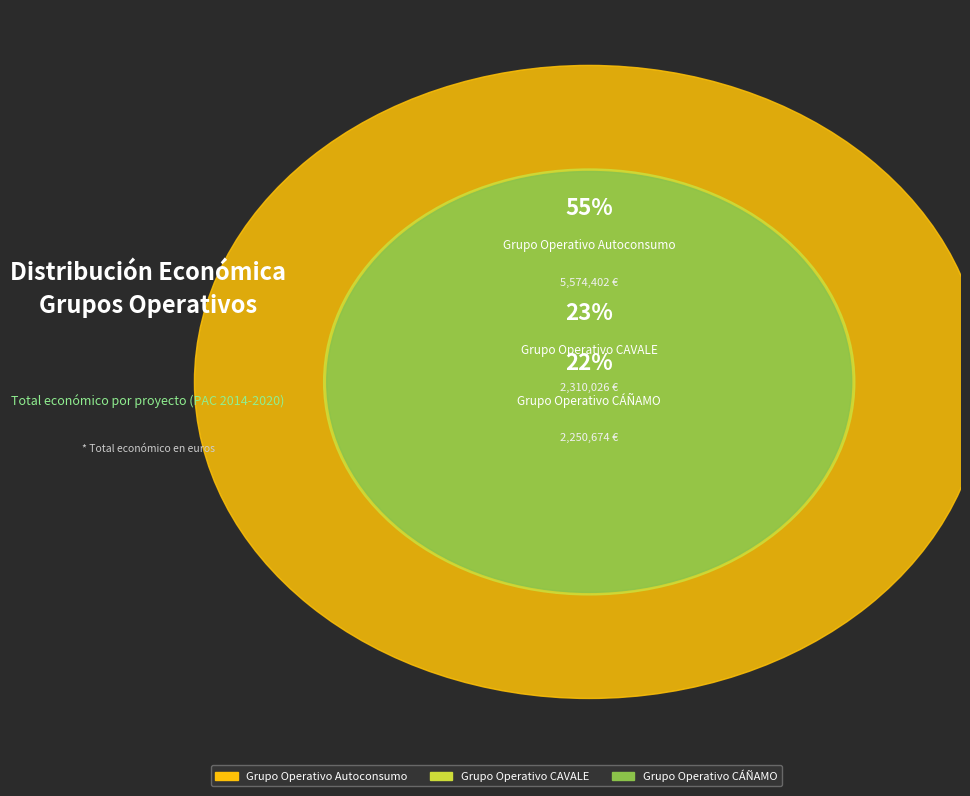

Which category has the smallest portion of the pie?

Grupo Operativo CÁÑAMO